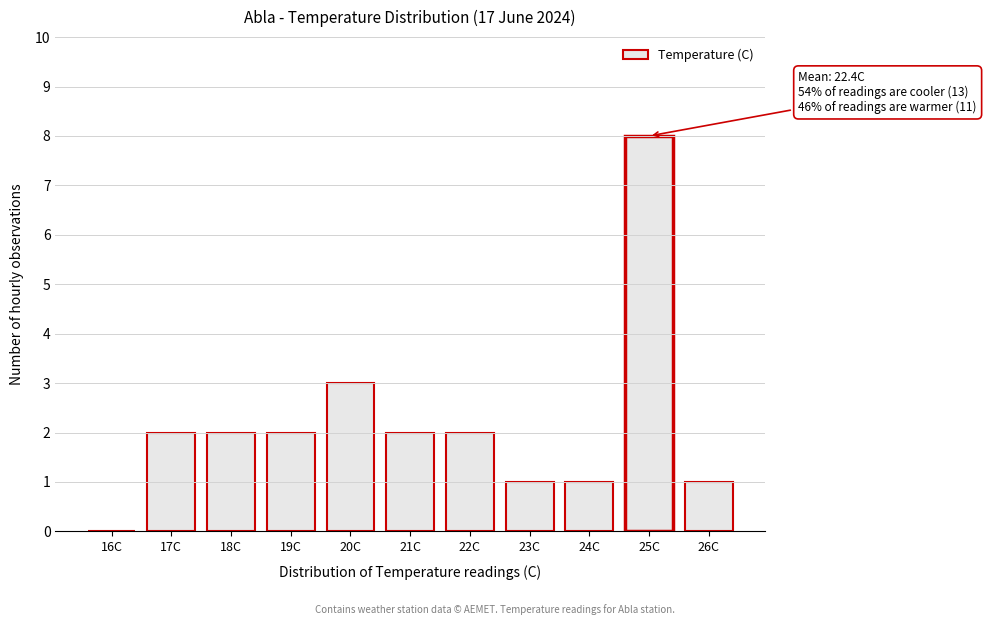

Reading left to right, list all the values displayed in this chart.

16C=0	17C=2	18C=2	19C=2	20C=3	21C=2	22C=2	23C=1	24C=1	25C=8	26C=1